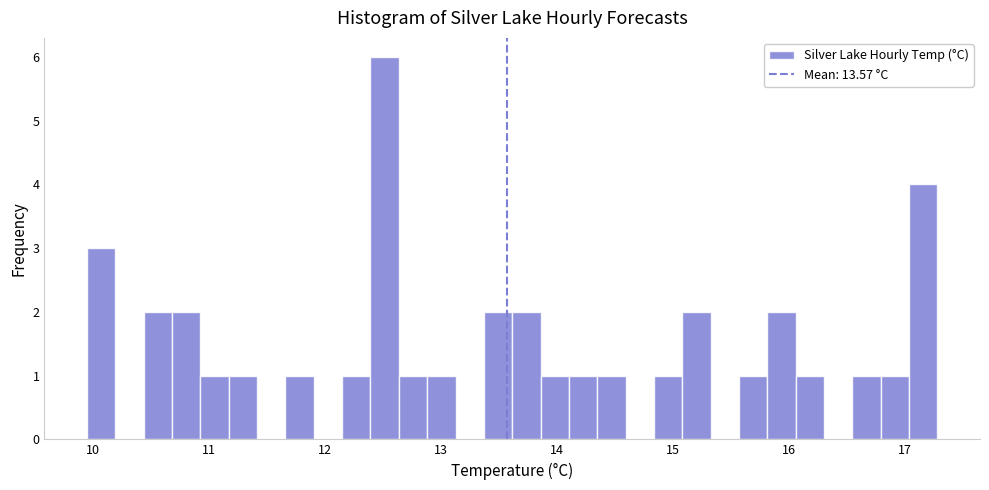

Read against the x-axis, roughly where is the centre of the tallest bar?

12.5